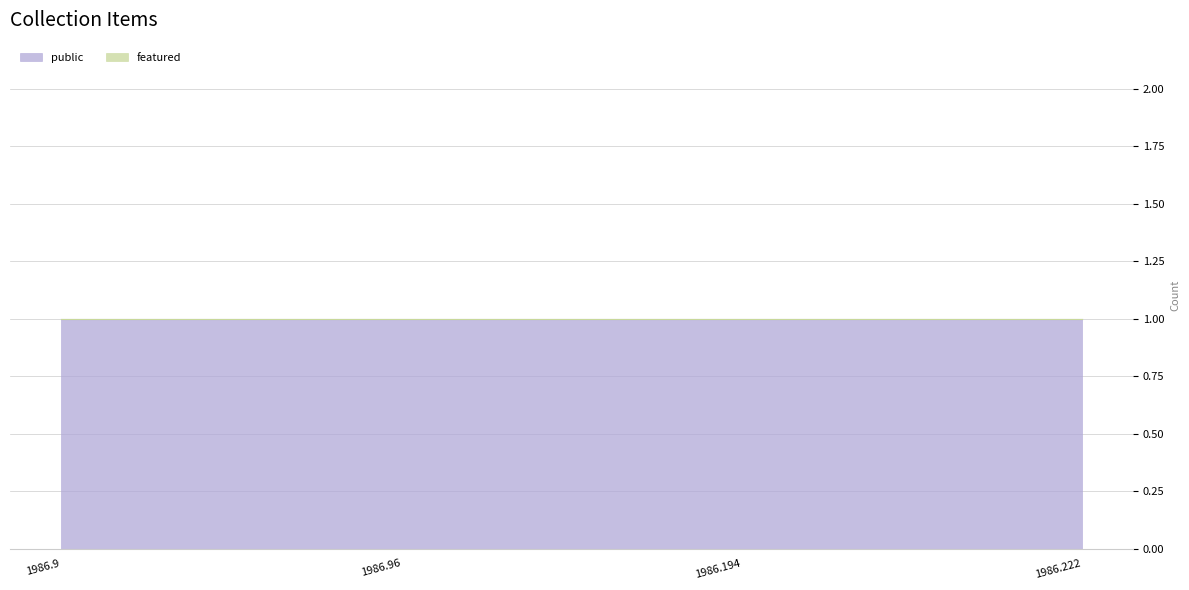

At which category is the sum across all series the highest?

1986.9